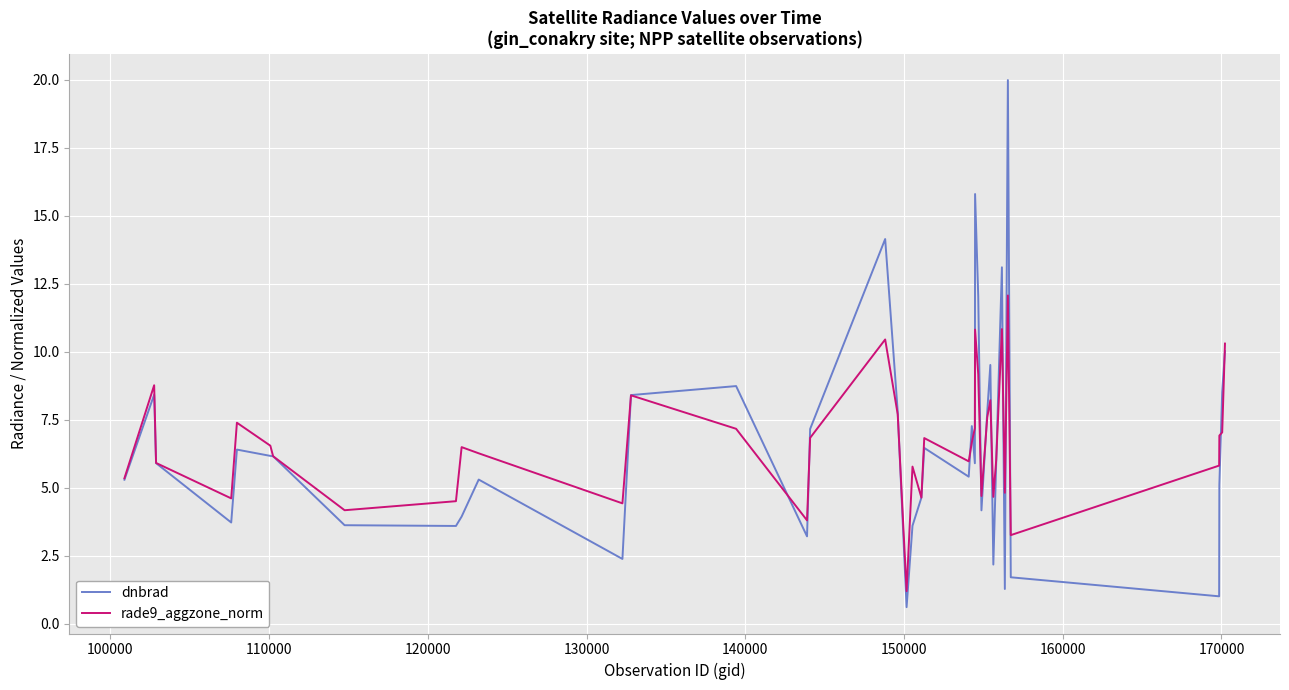

Which series has the widest spread of values?

dnbrad